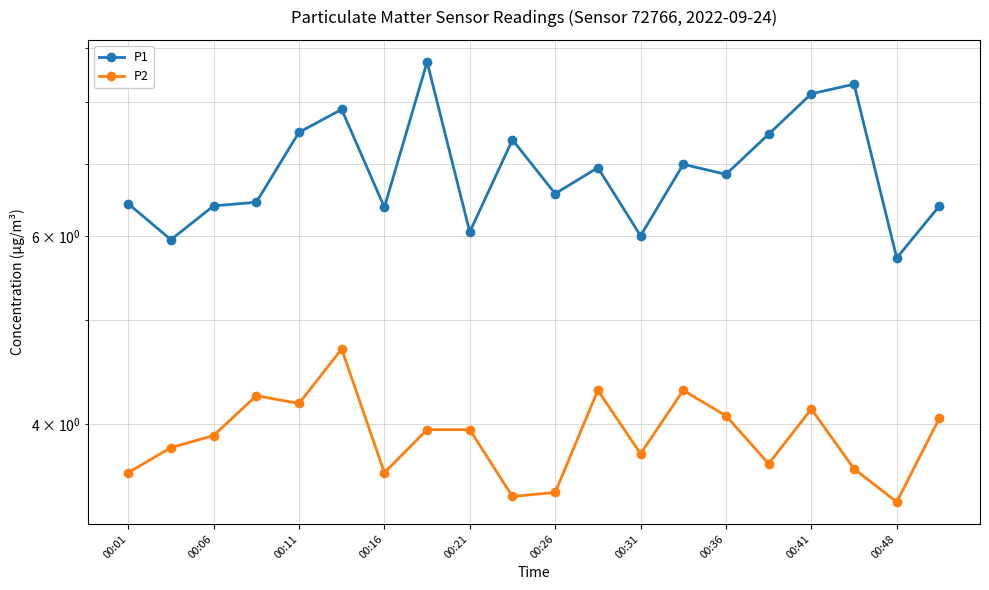

What is the maximum value for P1?

8.7